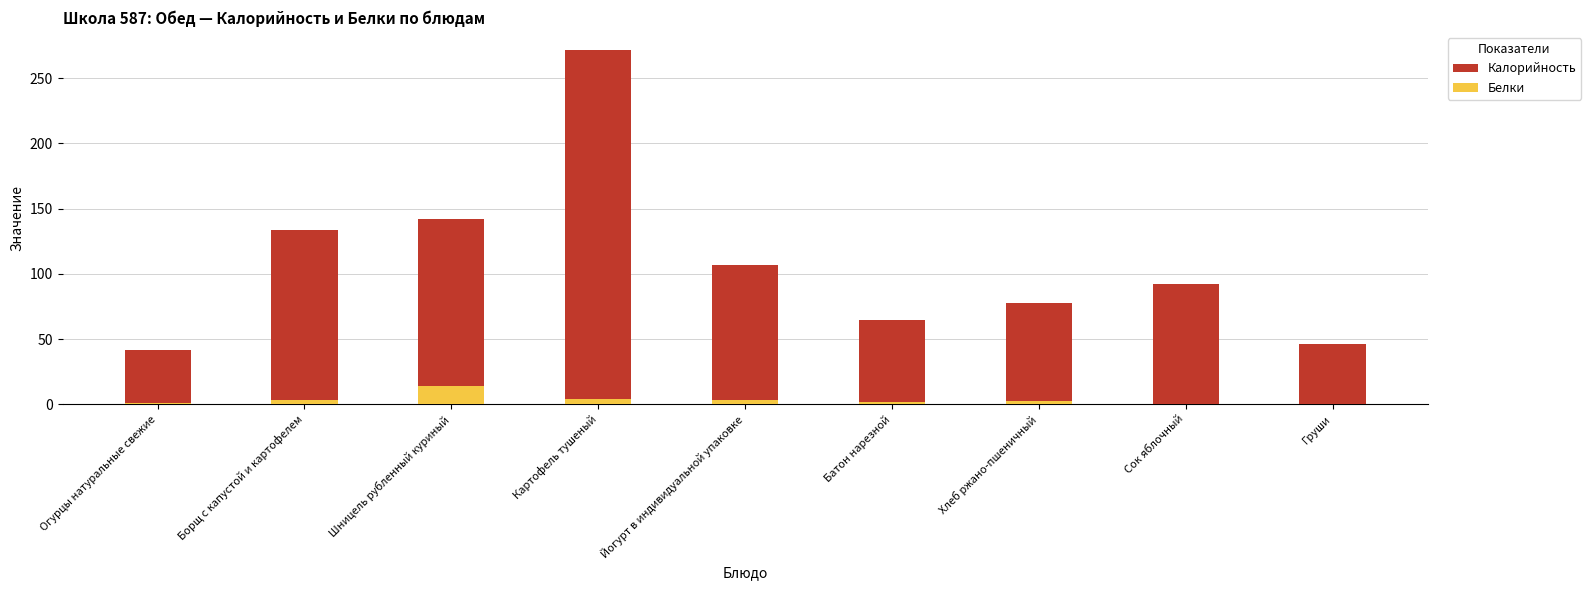

How many bars are there in total?

18